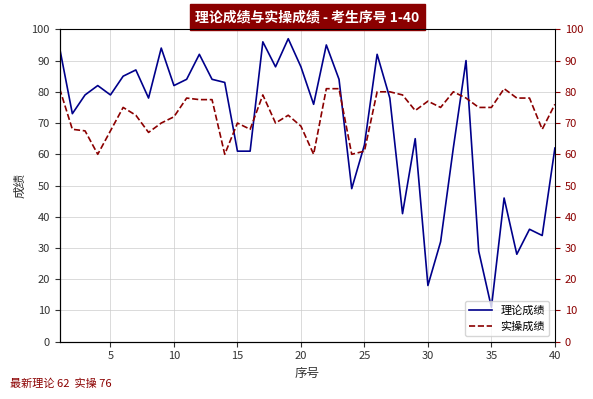

The 实操成绩 series shows 130.5 at 27. True or false?

False